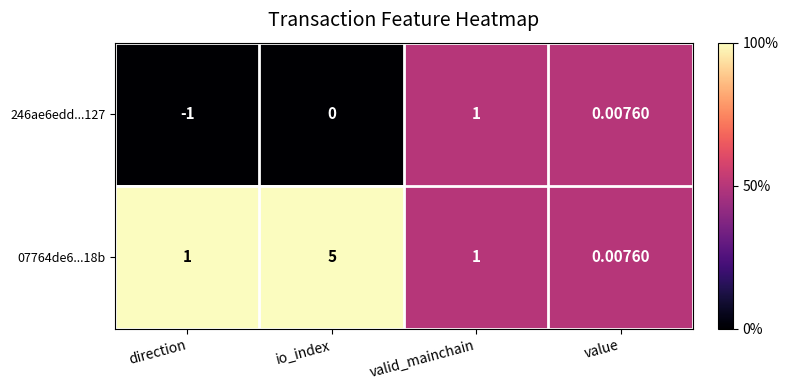

What is the maximum value shown in the chart?

5.0